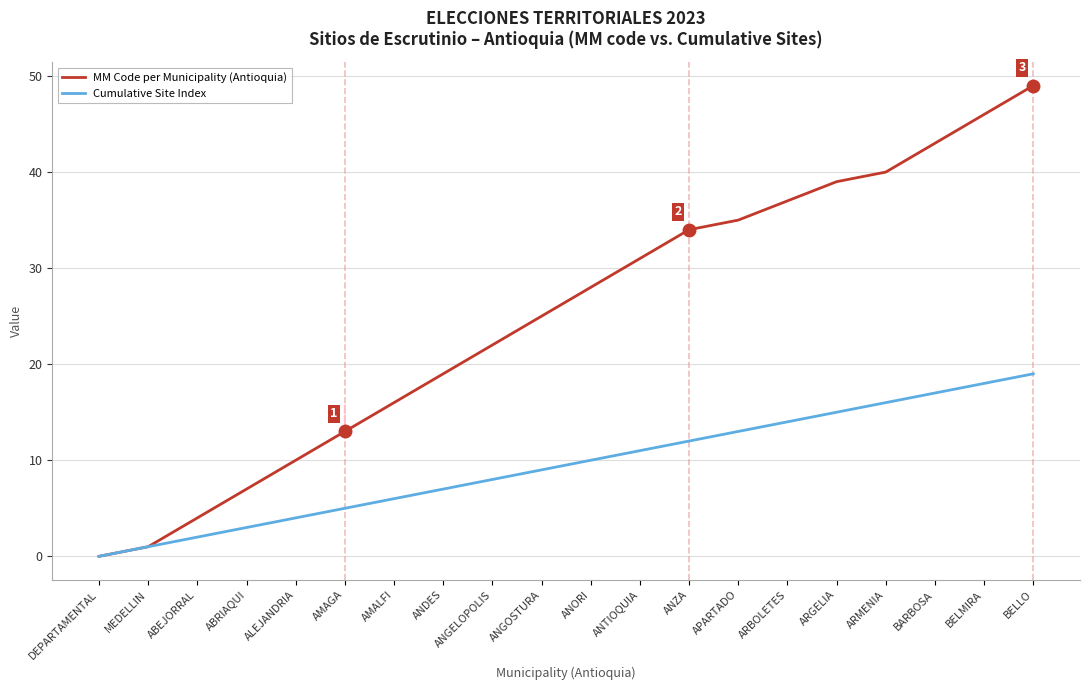

What is the spread (max minus min) of values at ANGOSTURA?

16